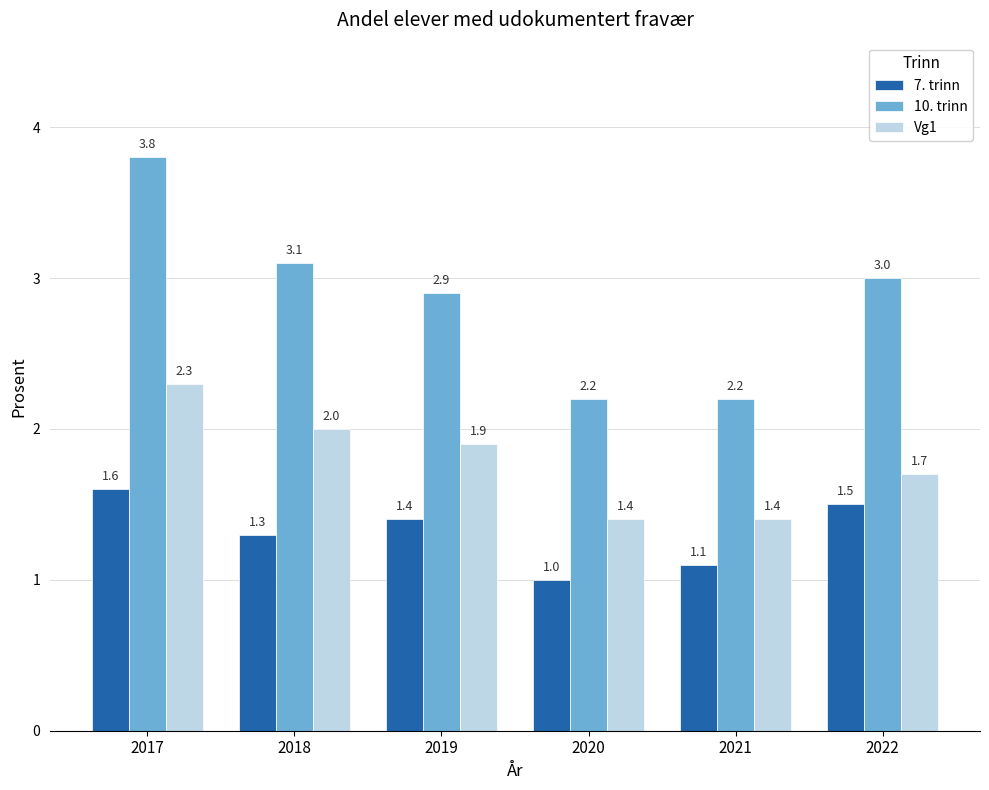

What is the total value across all series at 2020?

4.6